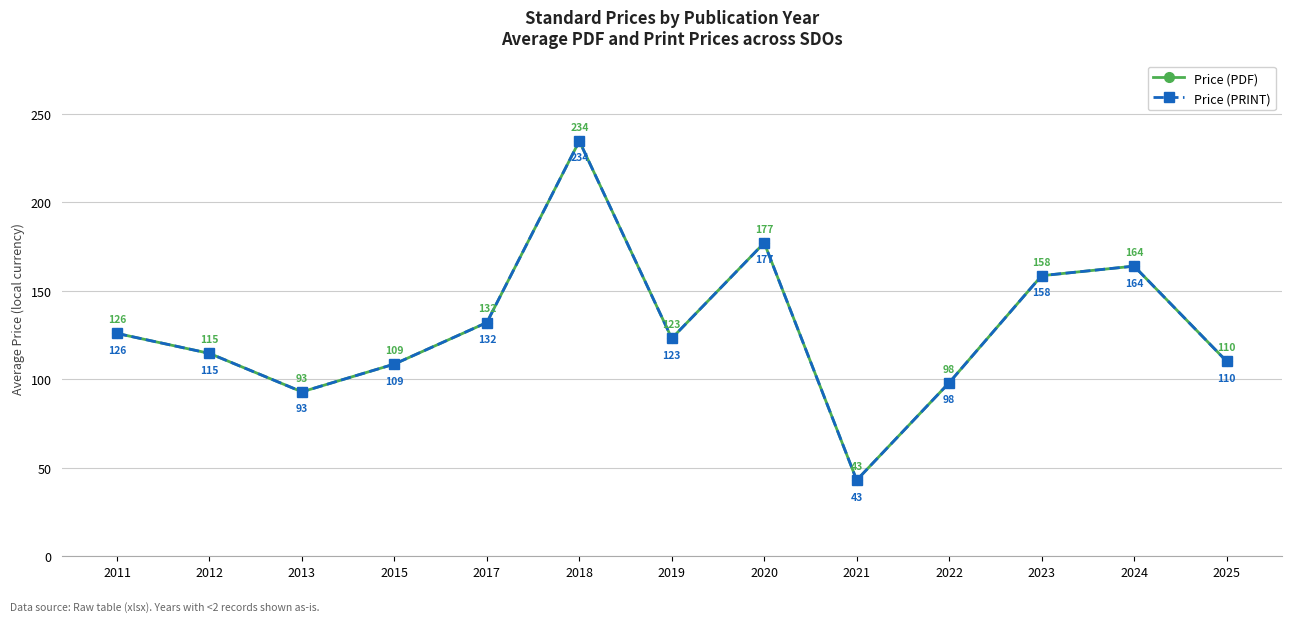

Is this an area chart (filled region under the line)?

No